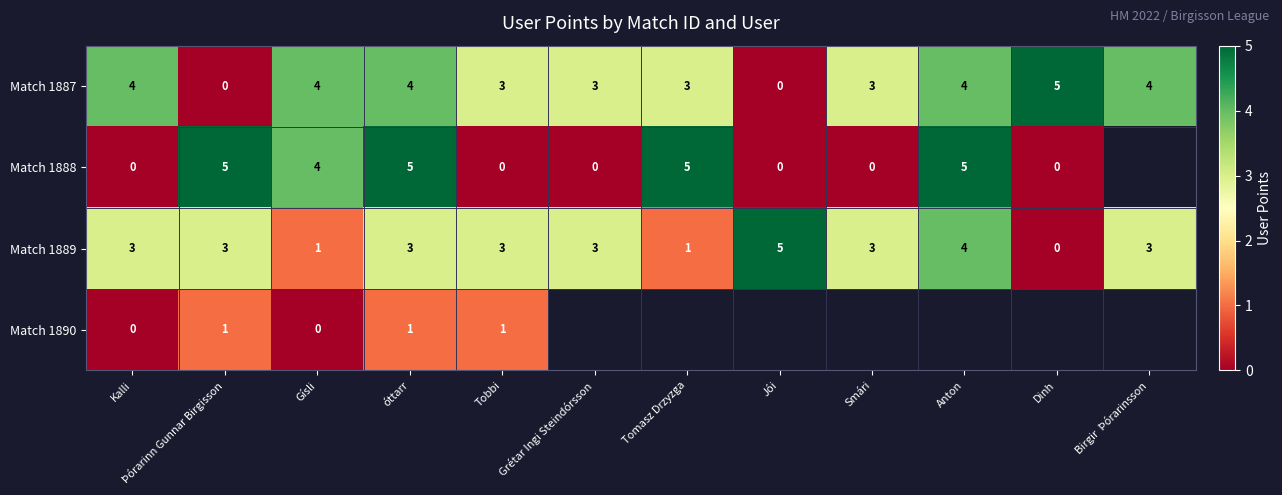

Count the row_0 values in the range 3 to 4.

9